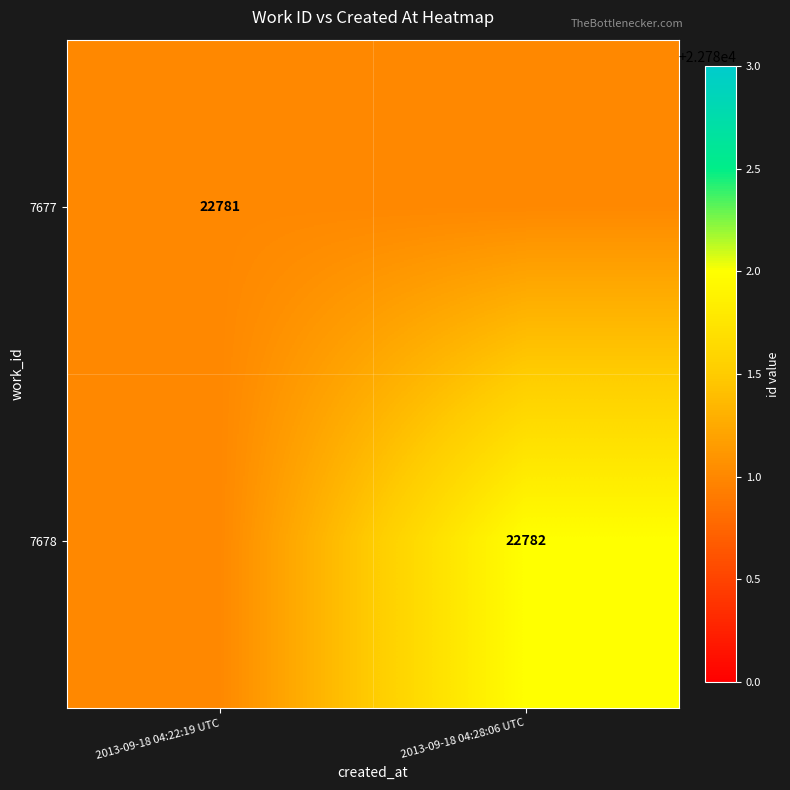

The 7677 series shows 31715 at 2013-09-18 04:22:19 UTC. True or false?

False